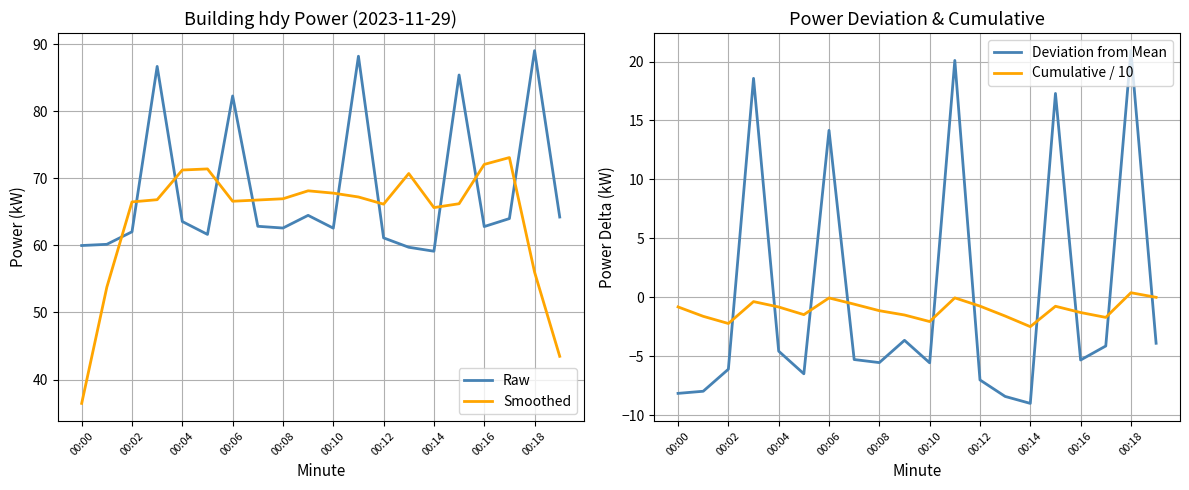

Count the number of data series in this chart.

4